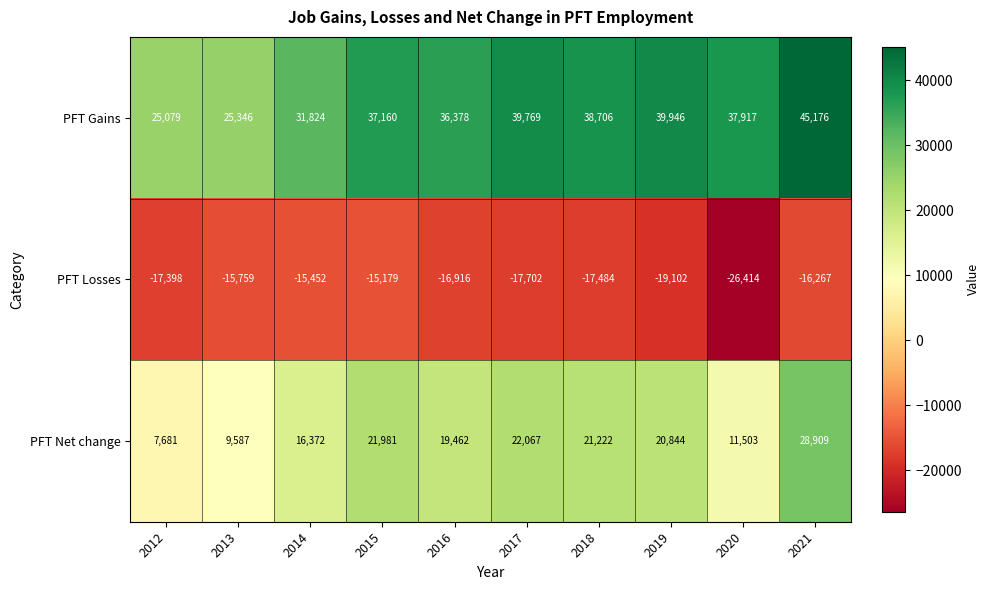

Where does the PFT Gains series first go above 37917?

2017